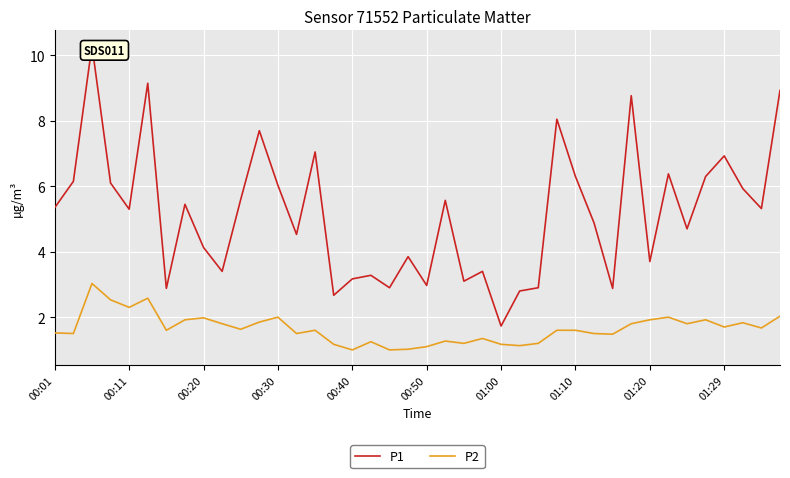

What is the minimum value for P2?

1.0